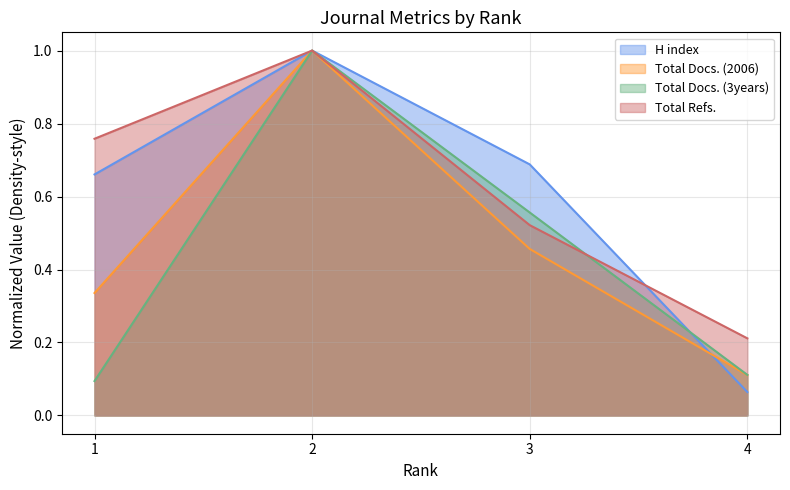

The value of Total Docs. (3years) at 2 is 1.0. True or false?

True